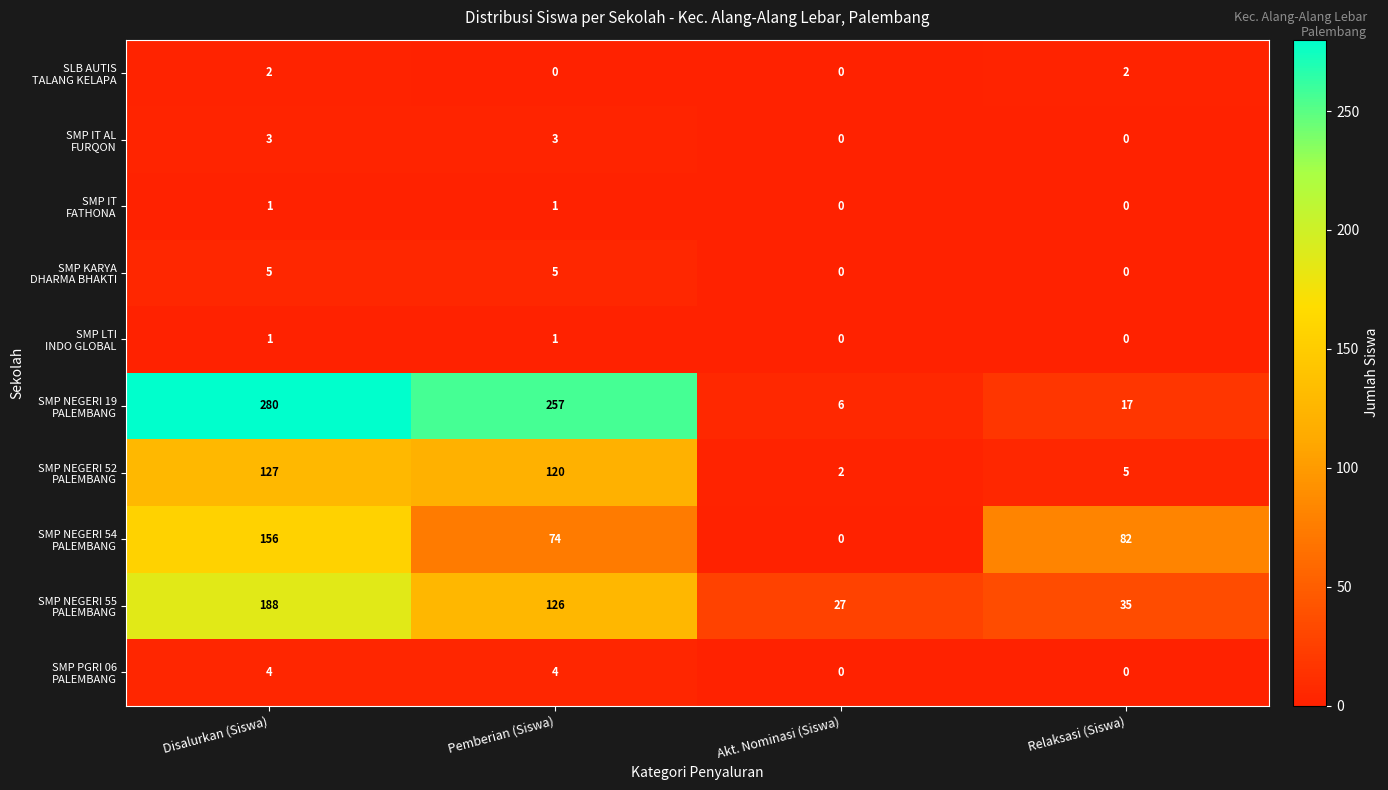

What is the greatest value displayed?

280